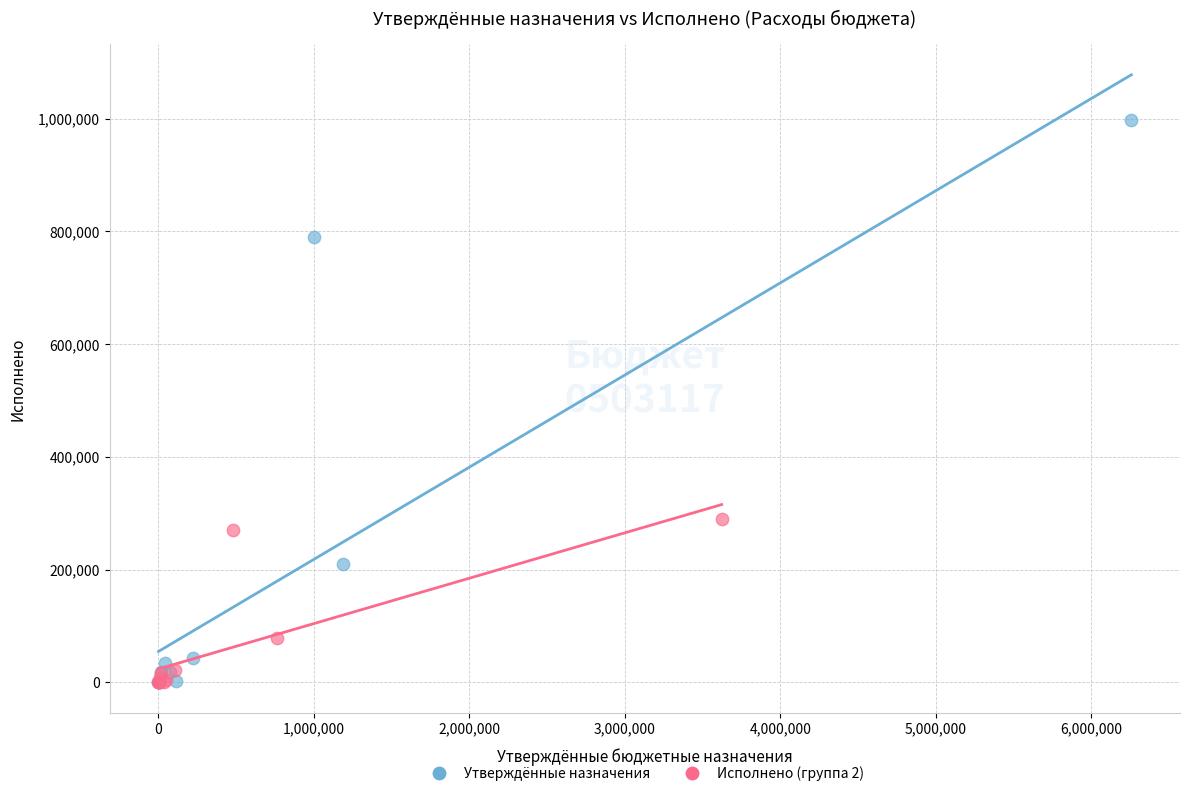

Which series reaches the maximum Y coordinate?

Утверждённые назначения